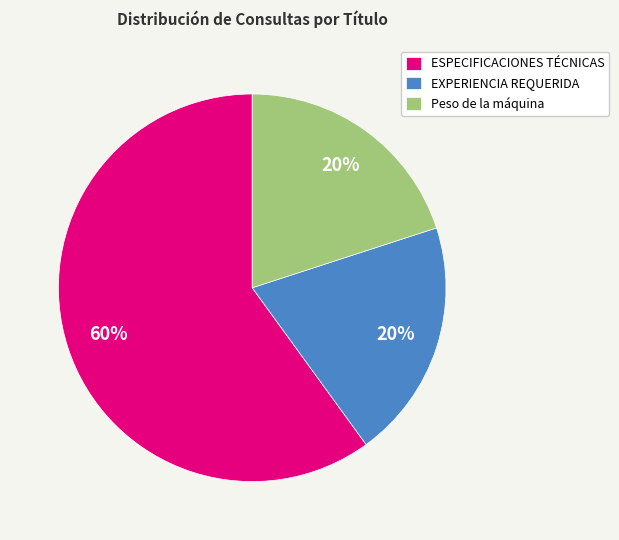

Combined, do Peso de la máquina and ESPECIFICACIONES TÉCNICAS account for over 50%?

Yes